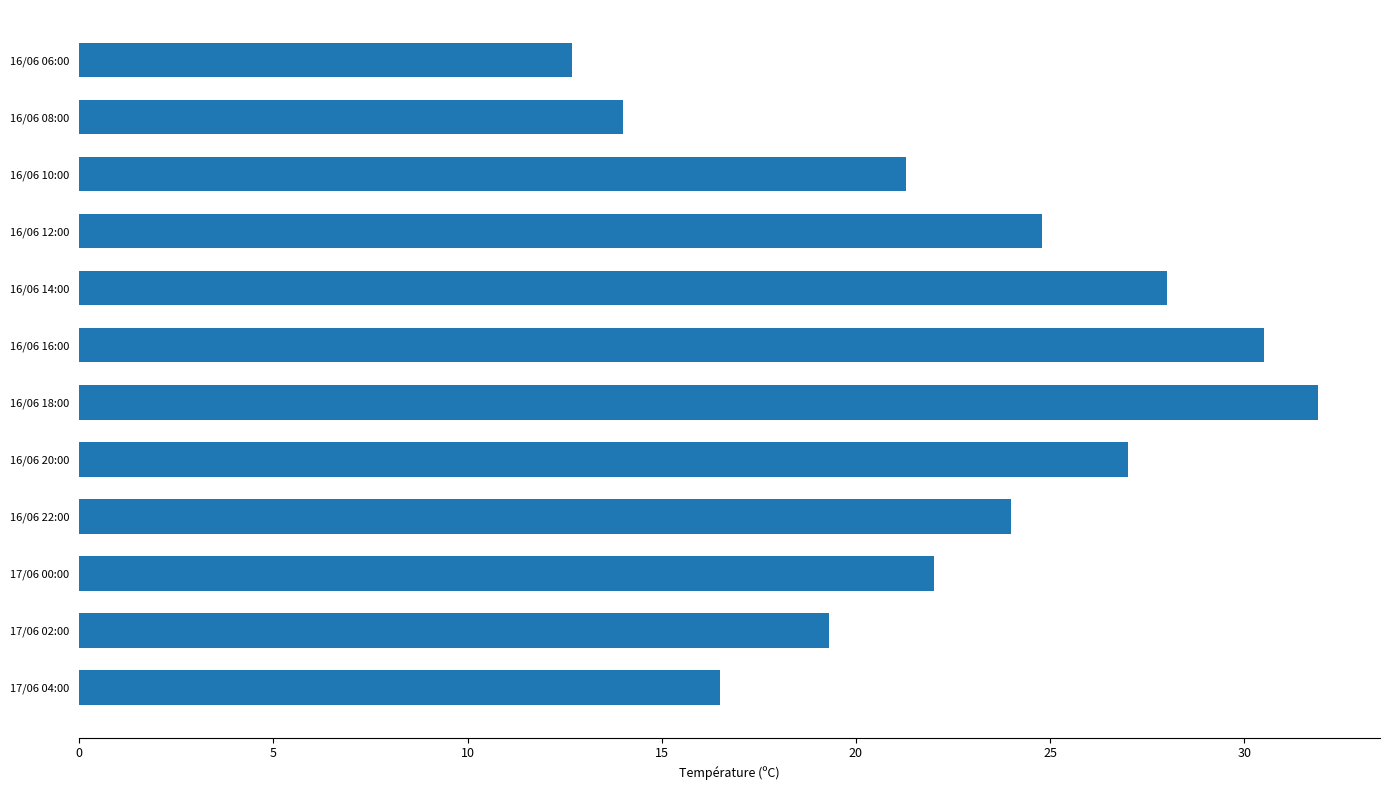

Rank the categories by value from lowest to highest.

16/06 06:00, 16/06 08:00, 17/06 04:00, 17/06 02:00, 16/06 10:00, 17/06 00:00, 16/06 22:00, 16/06 12:00, 16/06 20:00, 16/06 14:00, 16/06 16:00, 16/06 18:00